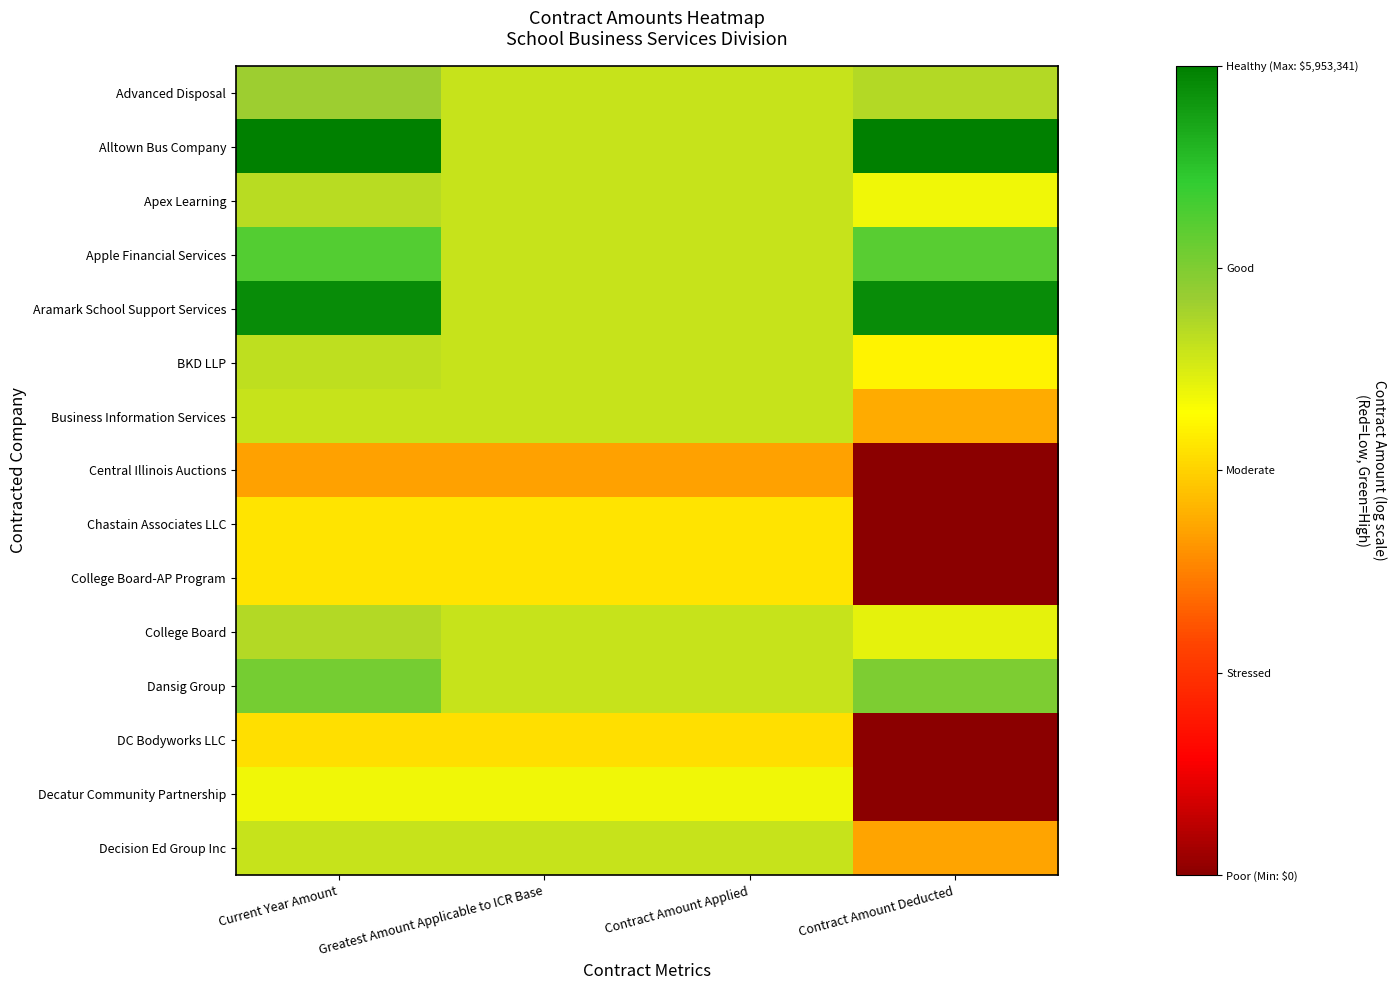

Reading left to right, what are all the values shown in this chart?

Advanced Disposal: Current Year Amount=11.1	Greatest Amount Applicable to ICR Base=10.1	Contract Amount Applied=10.1	Contract Amount Deducted=10.6
Alltown Bus Company: Current Year Amount=15.6	Greatest Amount Applicable to ICR Base=10.1	Contract Amount Applied=10.1	Contract Amount Deducted=15.6
Apex Learning: Current Year Amount=10.5	Greatest Amount Applicable to ICR Base=10.1	Contract Amount Applied=10.1	Contract Amount Deducted=9.2
Apple Financial Services: Current Year Amount=12.6	Greatest Amount Applicable to ICR Base=10.1	Contract Amount Applied=10.1	Contract Amount Deducted=12.5
Aramark School Support Services: Current Year Amount=15.2	Greatest Amount Applicable to ICR Base=10.1	Contract Amount Applied=10.1	Contract Amount Deducted=15.2
BKD LLP: Current Year Amount=10.3	Greatest Amount Applicable to ICR Base=10.1	Contract Amount Applied=10.1	Contract Amount Deducted=8.6
Business Information Services: Current Year Amount=10.2	Greatest Amount Applicable to ICR Base=10.1	Contract Amount Applied=10.1	Contract Amount Deducted=6.9
Central Illinois Auctions: Current Year Amount=6.6	Greatest Amount Applicable to ICR Base=6.6	Contract Amount Applied=6.6	Contract Amount Deducted=0.0
Chastain Associates LLC: Current Year Amount=8.2	Greatest Amount Applicable to ICR Base=8.2	Contract Amount Applied=8.2	Contract Amount Deducted=0.0
College Board-AP Program: Current Year Amount=8.3	Greatest Amount Applicable to ICR Base=8.3	Contract Amount Applied=8.3	Contract Amount Deducted=0.0
College Board: Current Year Amount=10.5	Greatest Amount Applicable to ICR Base=10.1	Contract Amount Applied=10.1	Contract Amount Deducted=9.5
Dansig Group: Current Year Amount=11.9	Greatest Amount Applicable to ICR Base=10.1	Contract Amount Applied=10.1	Contract Amount Deducted=11.7
DC Bodyworks LLC: Current Year Amount=8.1	Greatest Amount Applicable to ICR Base=8.1	Contract Amount Applied=8.1	Contract Amount Deducted=0.0
Decatur Community Partnership: Current Year Amount=9.2	Greatest Amount Applicable to ICR Base=9.2	Contract Amount Applied=9.2	Contract Amount Deducted=0.0
Decision Ed Group Inc: Current Year Amount=10.2	Greatest Amount Applicable to ICR Base=10.1	Contract Amount Applied=10.1	Contract Amount Deducted=6.7